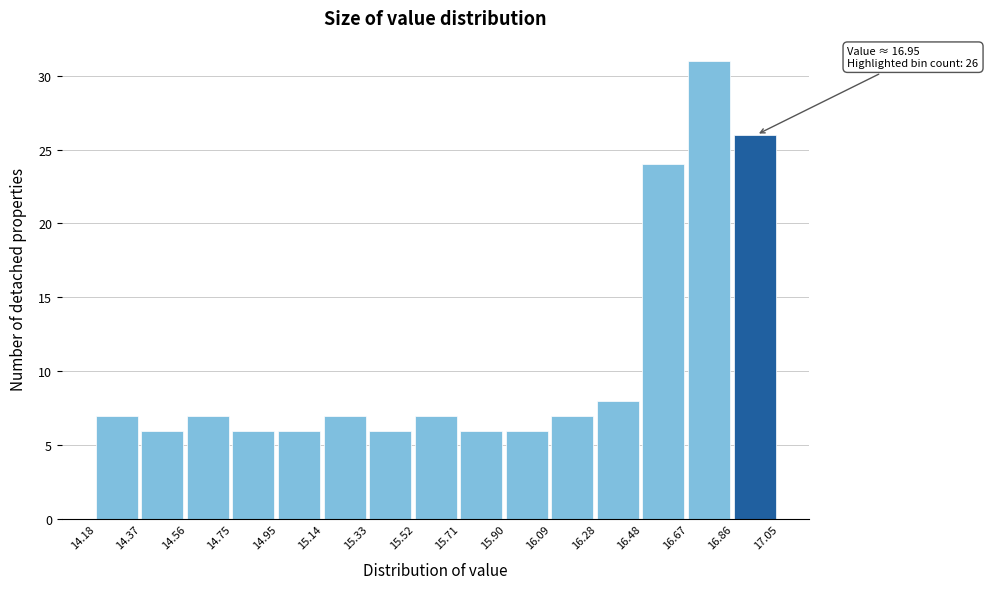

Which range on the x-axis has the tallest bar?

16.67 to 16.86